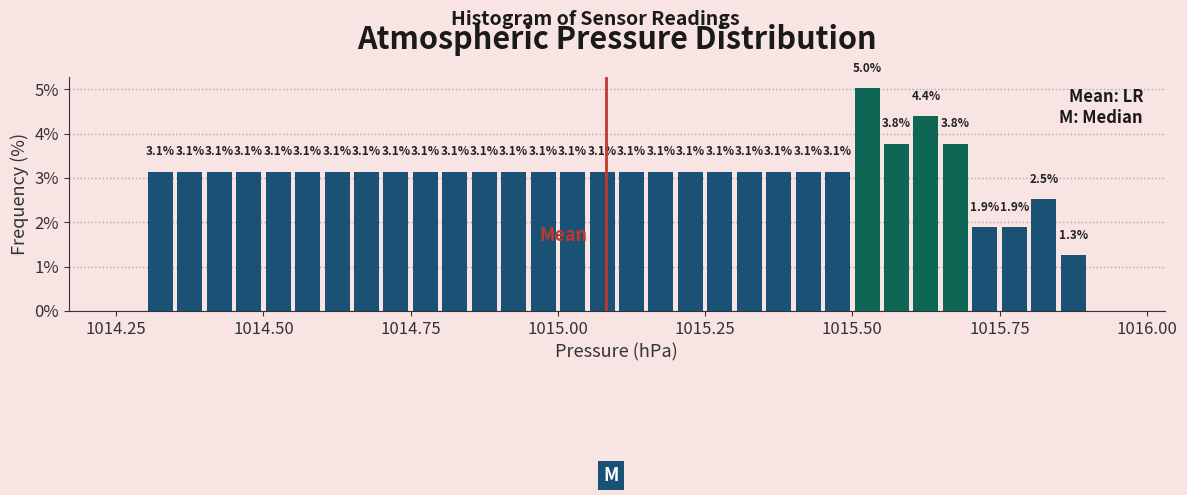

Around what value on the x-axis is the tallest bar? Give the approximate position of its centre, as read against the axis.

1015.55